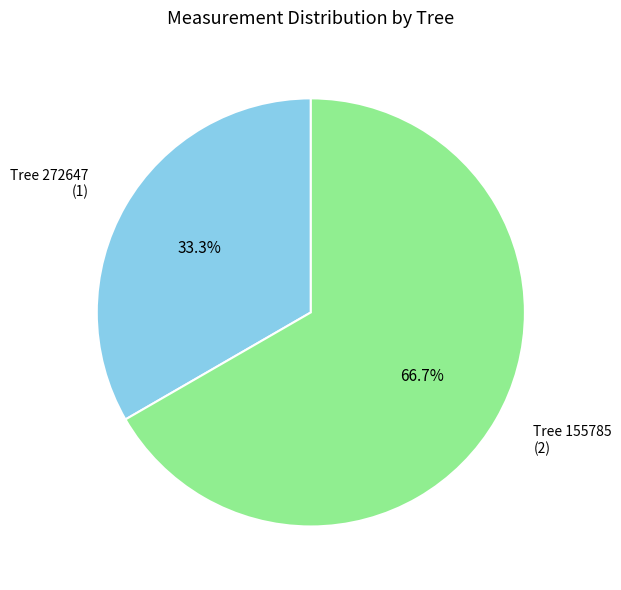

Is there a majority slice in this chart?

Yes